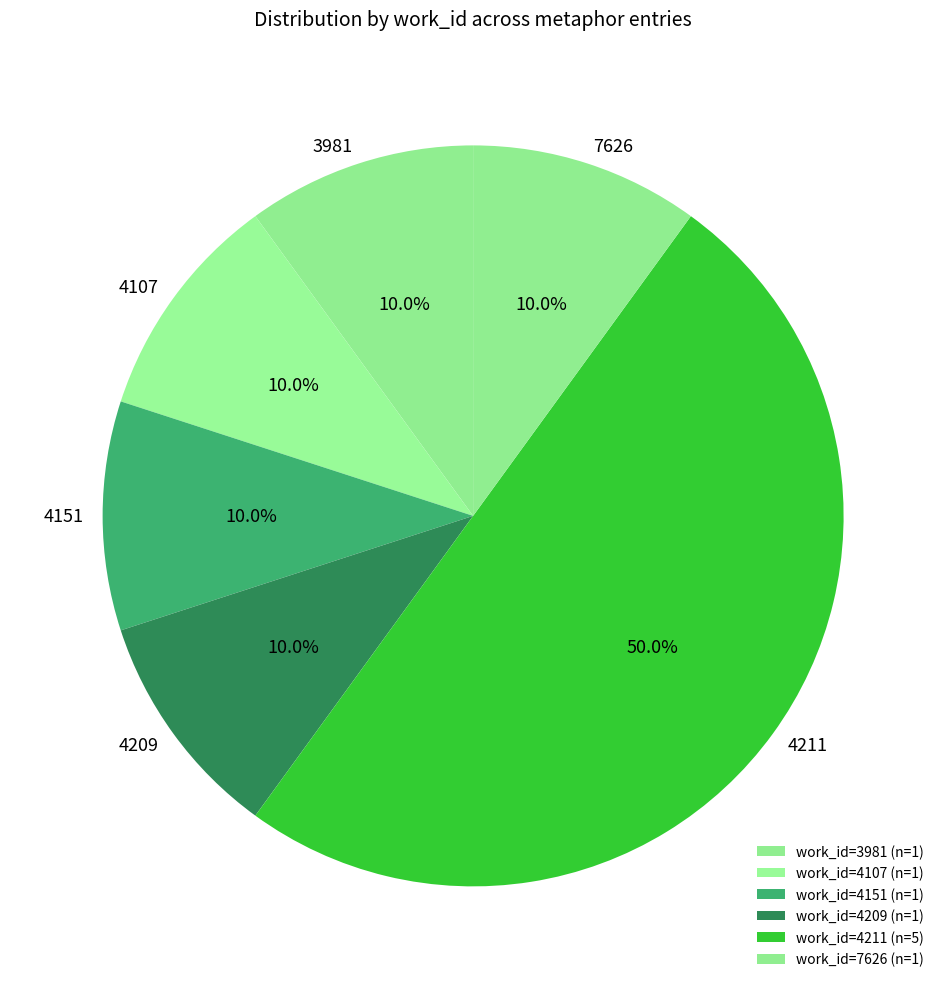

Is 4151 the majority of the pie?

No